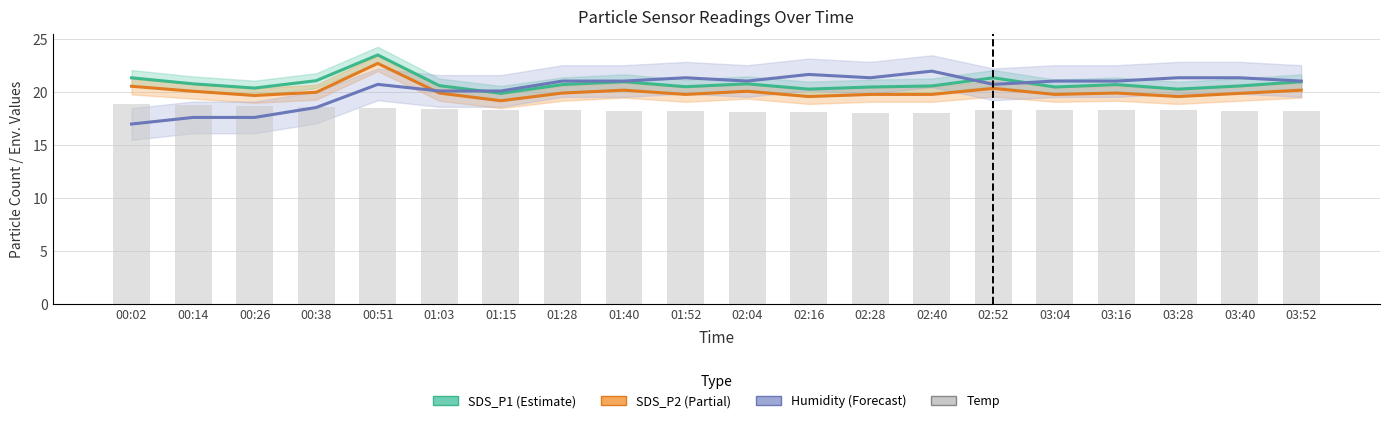

The value of SDS_P2 at 03:52 is 8.3. True or false?

False